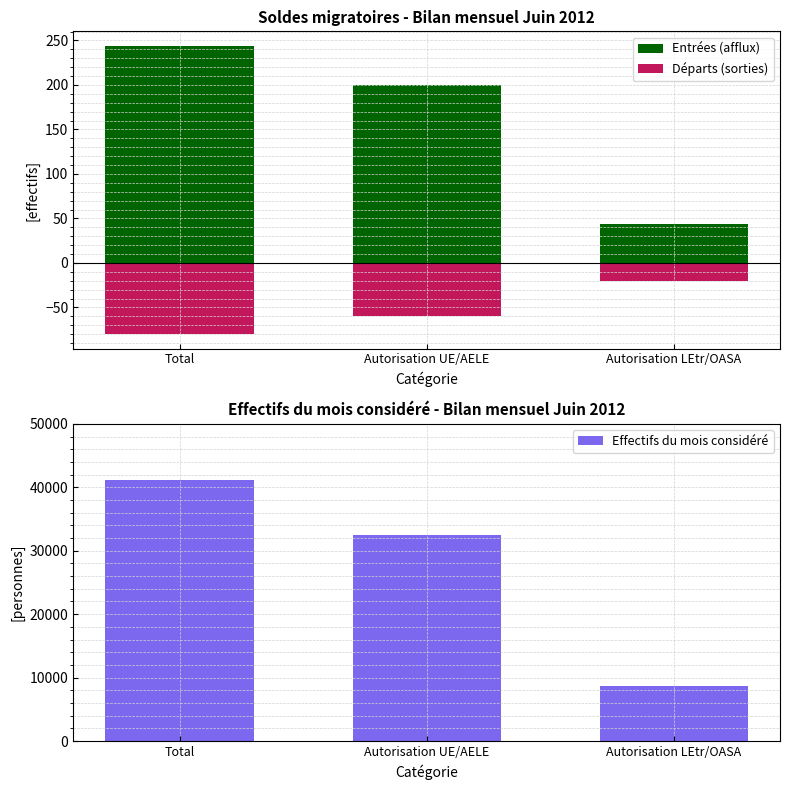

What is the difference between the highest and lowest values at Autorisation UE/AELE?

32490